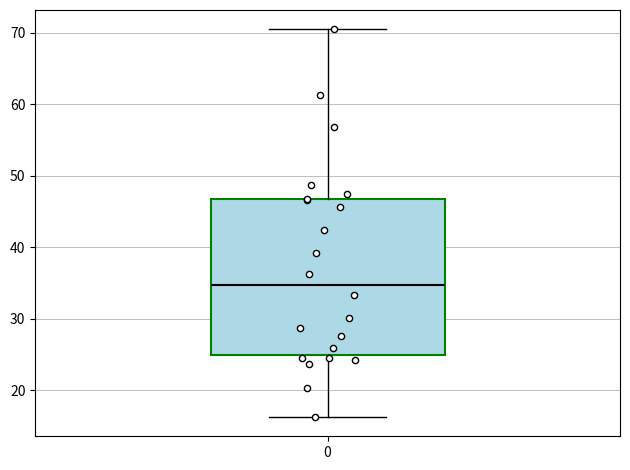

Where does the upper whisker of the box at x = 0 end on the y-axis? The values are not printed on the chart, so give them approximately, as read against the axis.

71